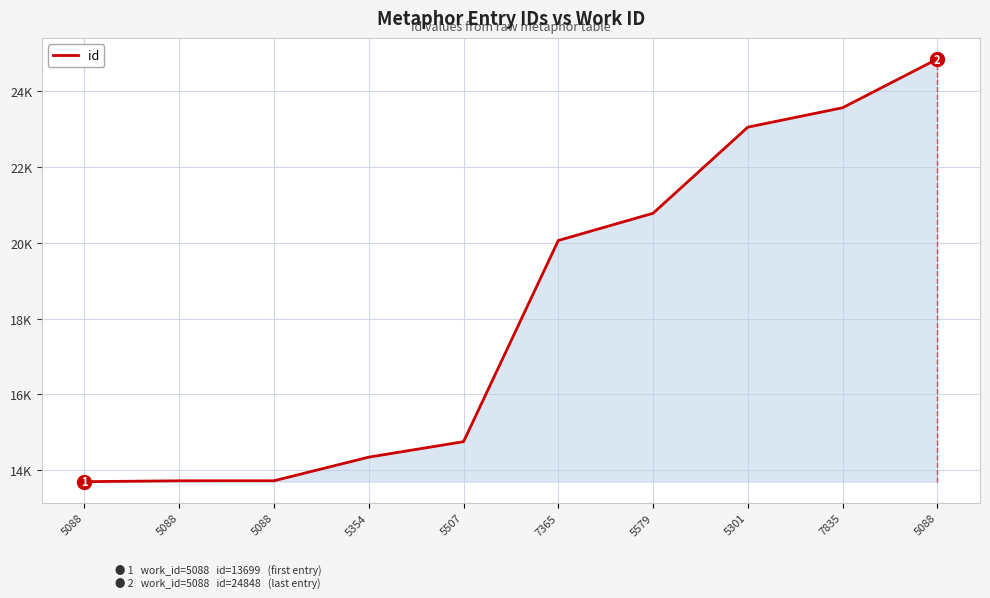

Which label corresponds to the largest value in the chart?

5088